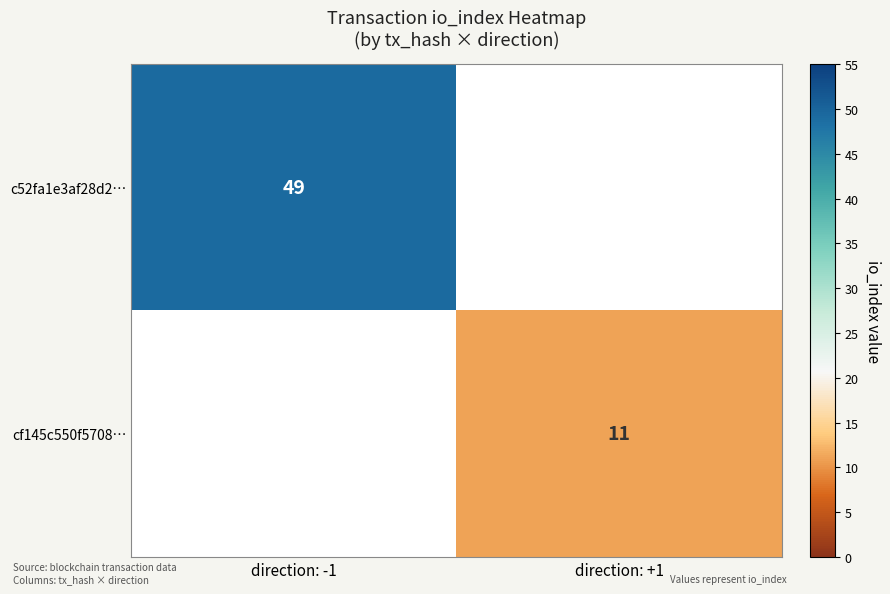

The value of cf145c550f5708… at direction: +1 is 15. True or false?

False